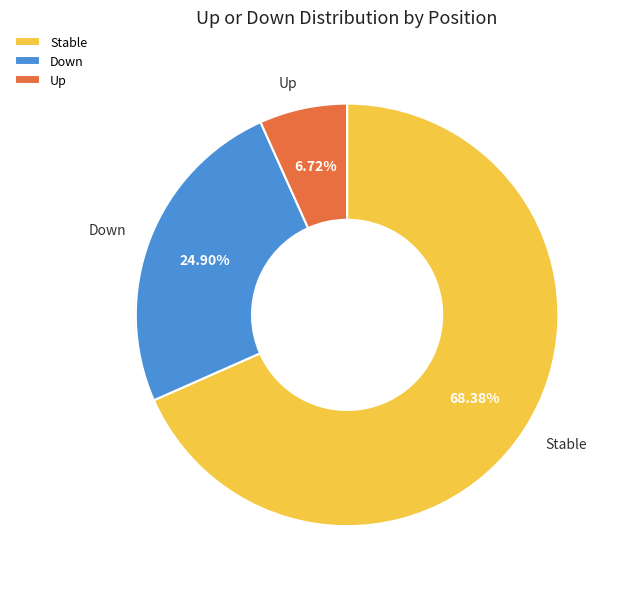

Do Stable and Down together represent more than half of the pie?

Yes